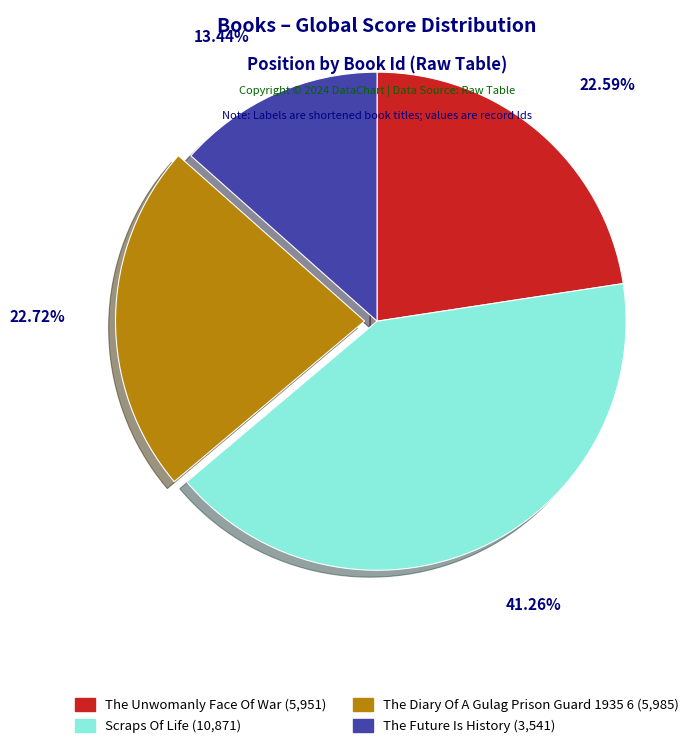

Between The Diary Of A Gulag Prison Guard 1935 6 and Scraps Of Life, which is larger?

Scraps Of Life